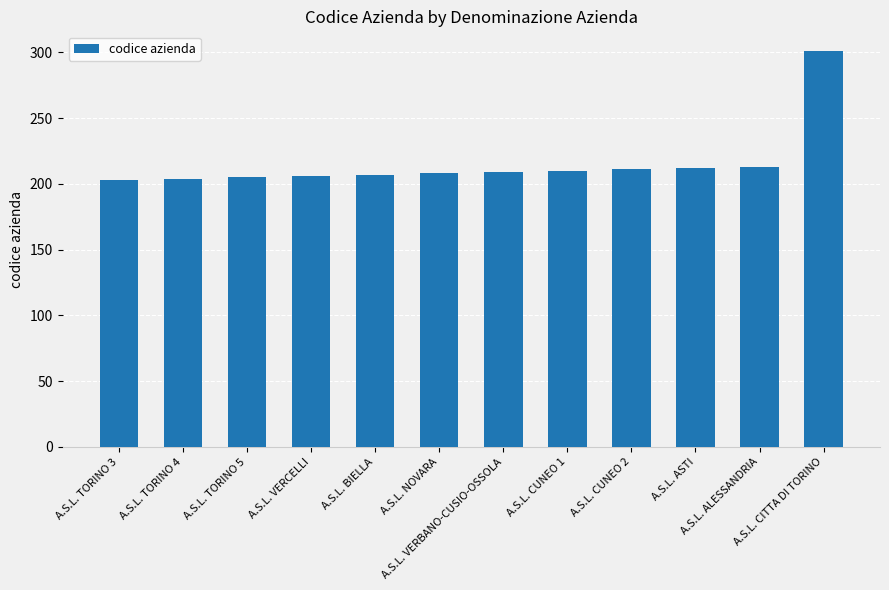

What is the average value?

216